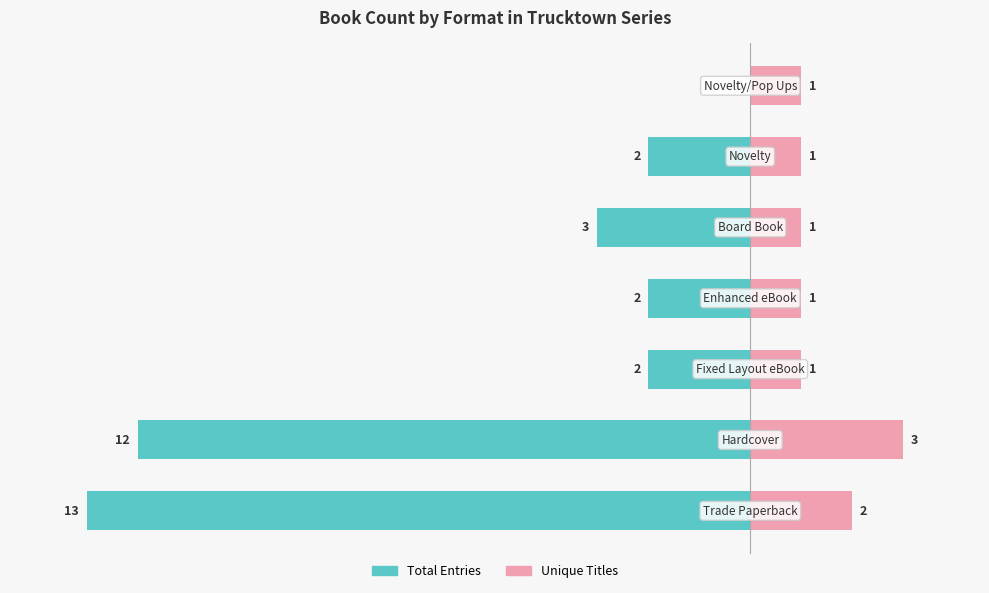

How many values in Total Entries are below zero?

6